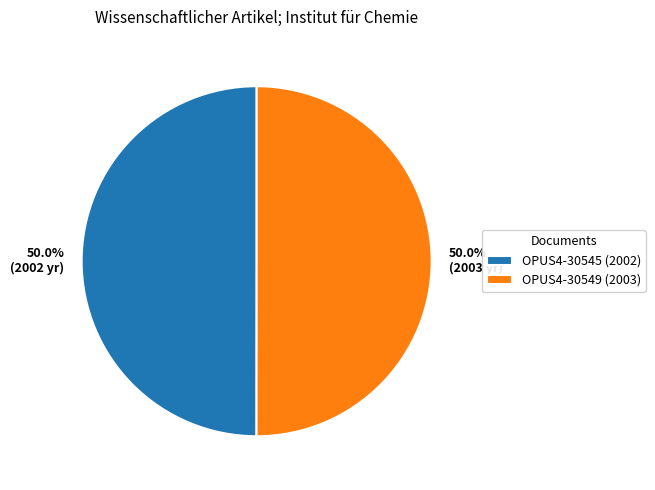

To the nearest percent, what is the combined percentage of OPUS4-30545 and OPUS4-30549?

100%